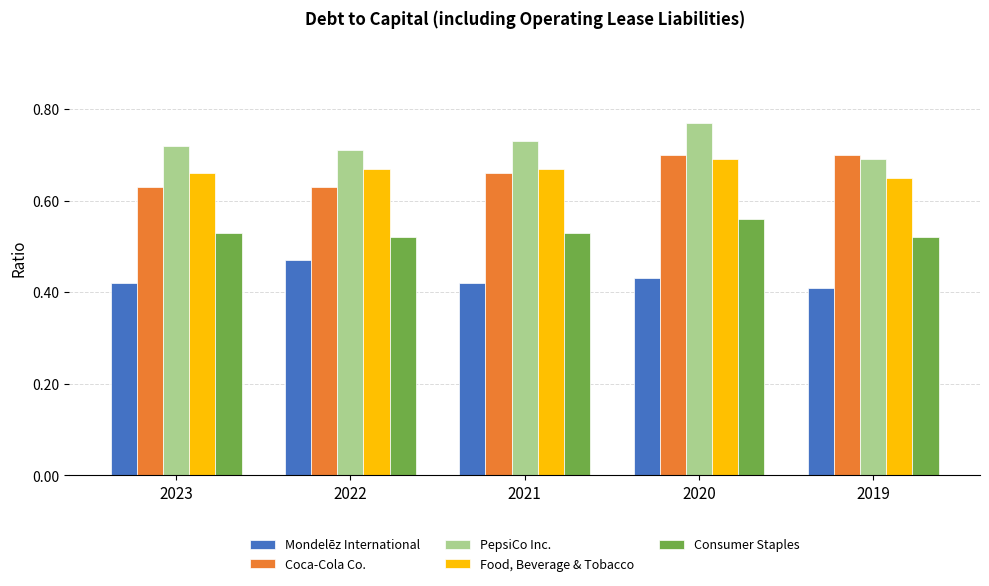

Is the value of Mondelēz International at 2023 greater than the value of Coca-Cola Co. at 2020?

No